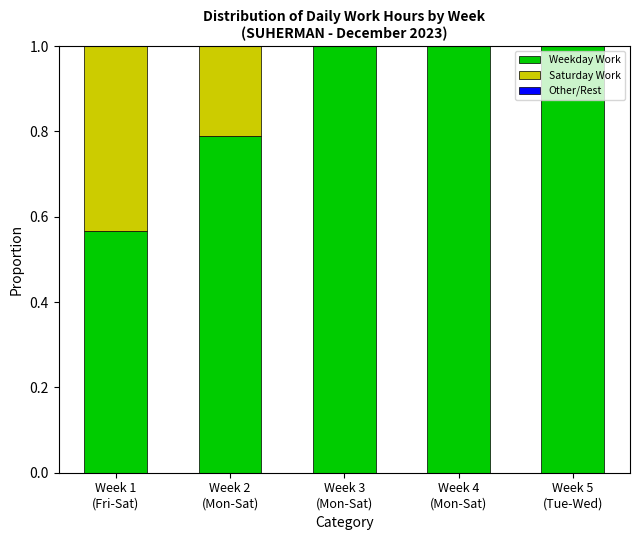

What is the sum of all Weekday Work values?

4.4